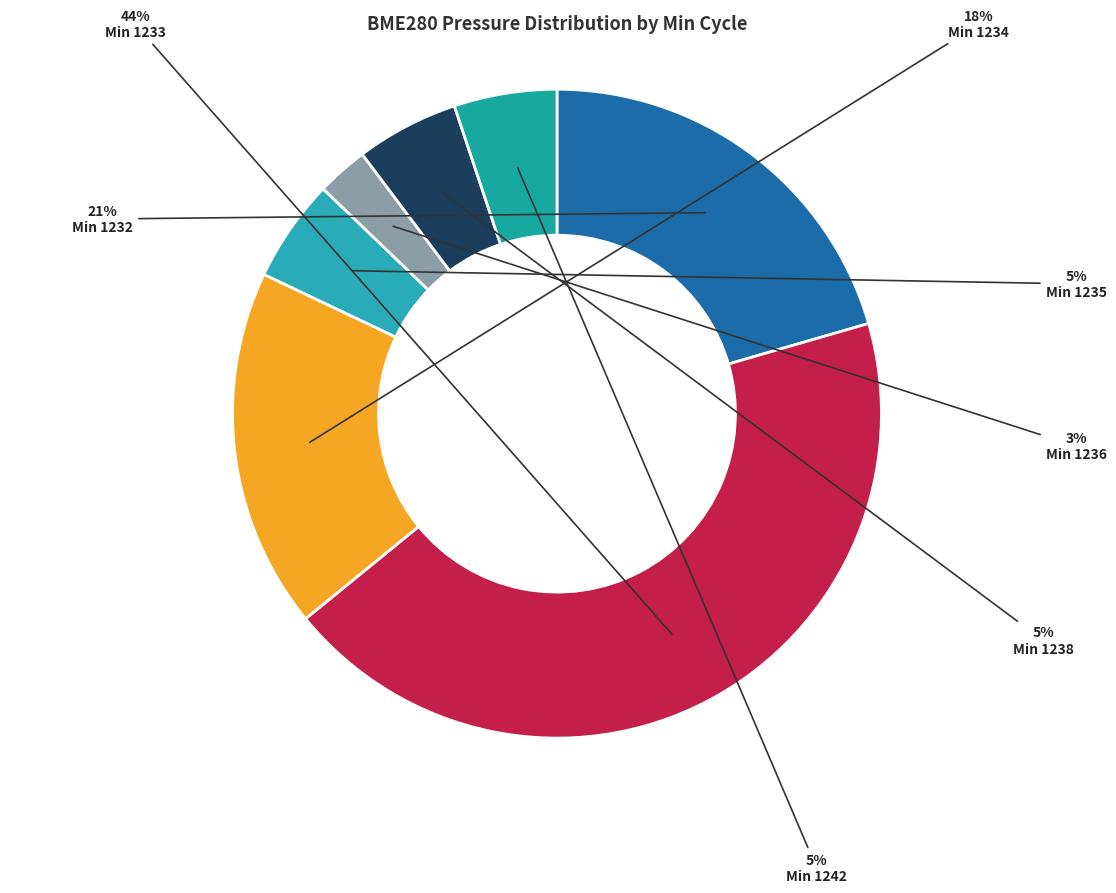

To the nearest percent, what is the average slice percentage?

14%